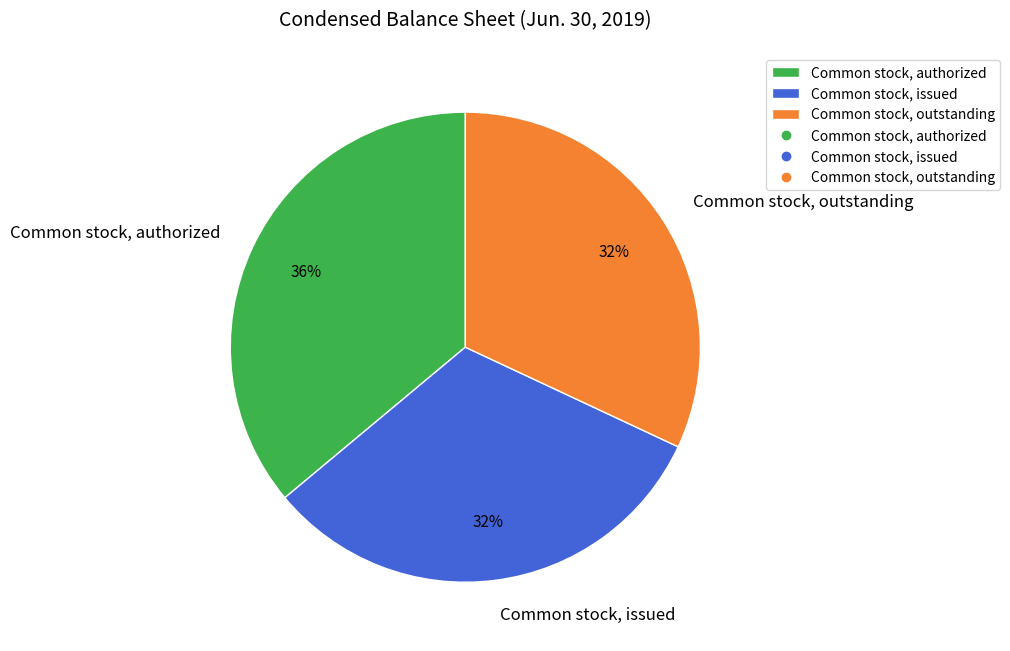

What is the largest slice in the pie chart?

Common stock, authorized